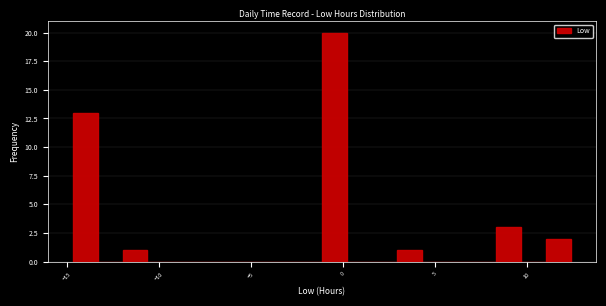

Around what value on the x-axis is the tallest bar? Give the approximate position of its centre, as read against the axis.

-0.5